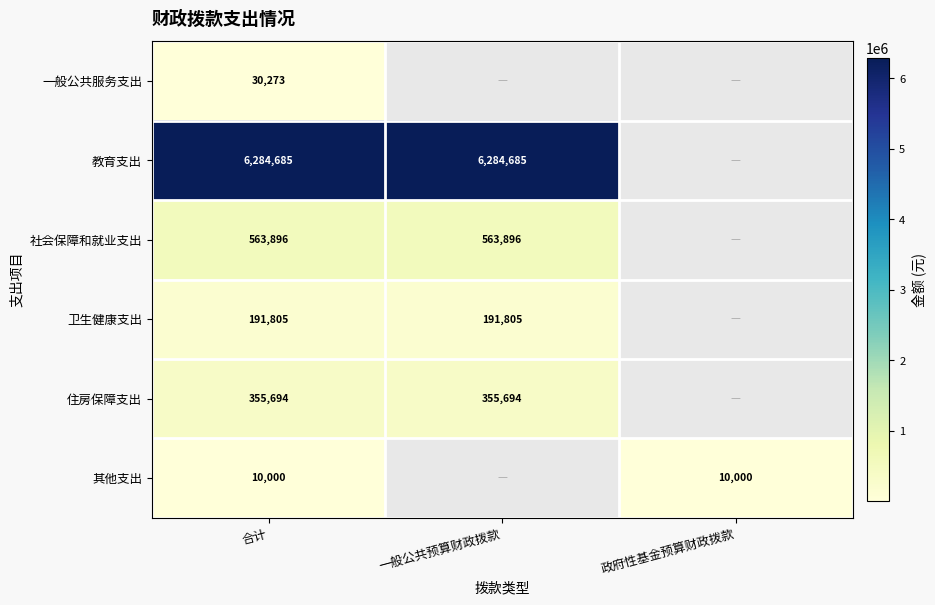

True or false: 其他支出 has a value of 10000 at 政府性基金预算财政拨款.

True